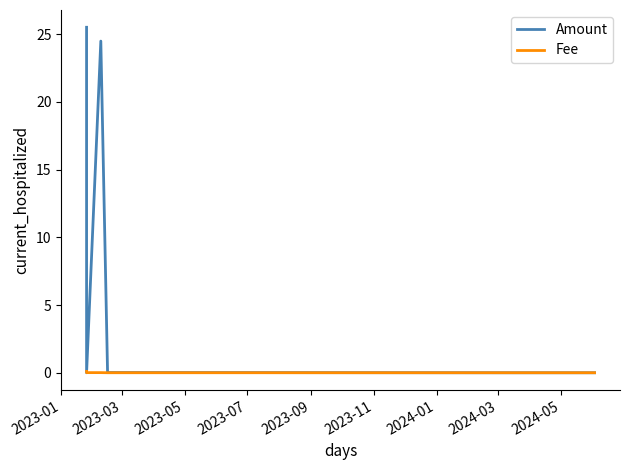

Which series has the widest spread of values?

Amount